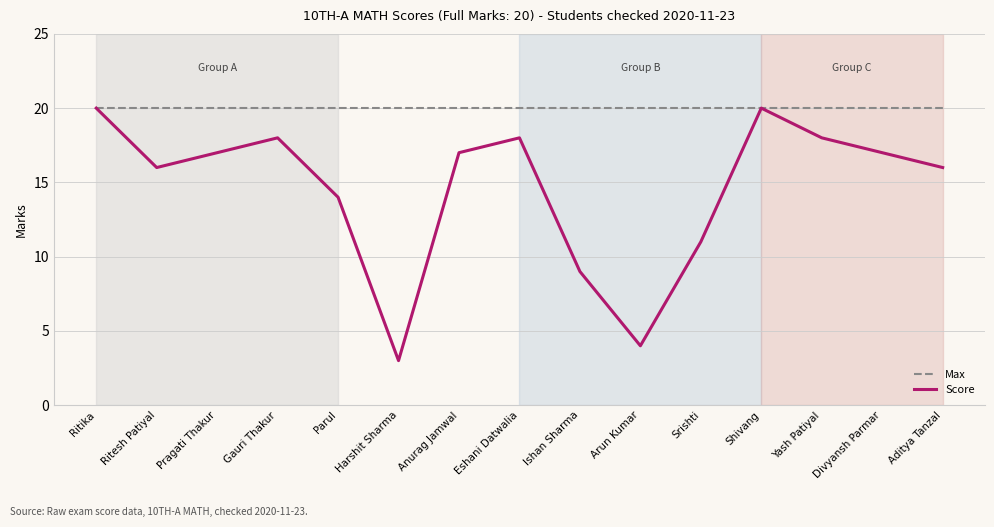

List the series in order of their overall mean, lowest first.

Score, Max